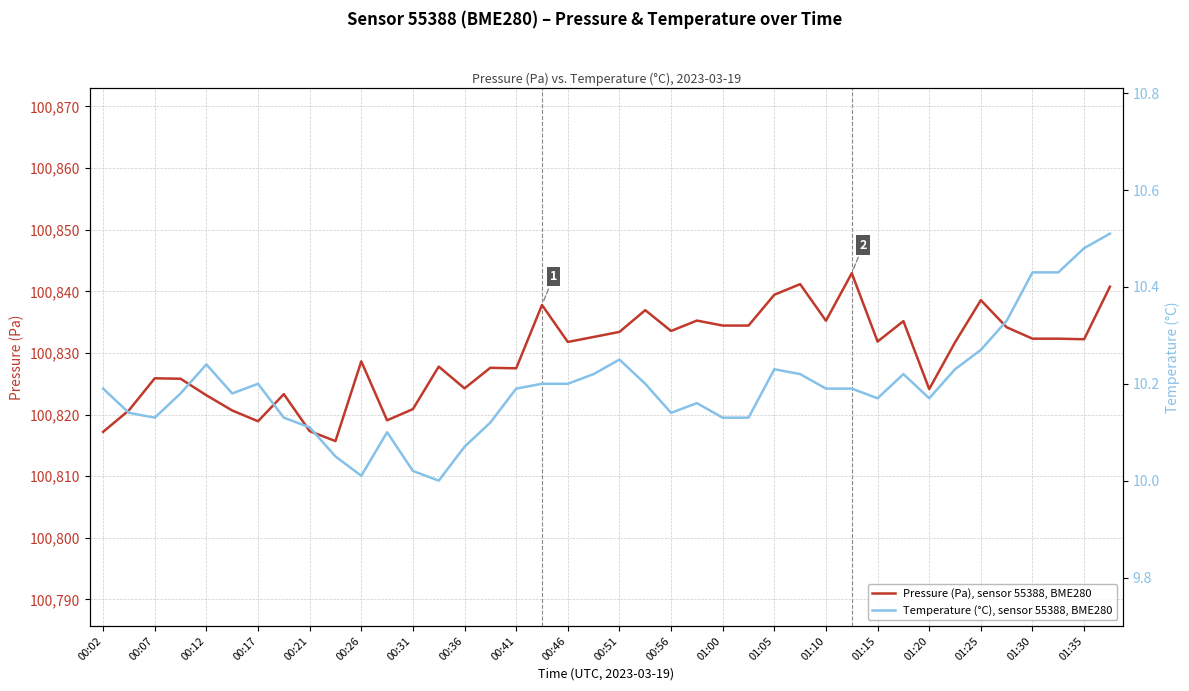

Does the chart display data point markers on the line(s)?

No